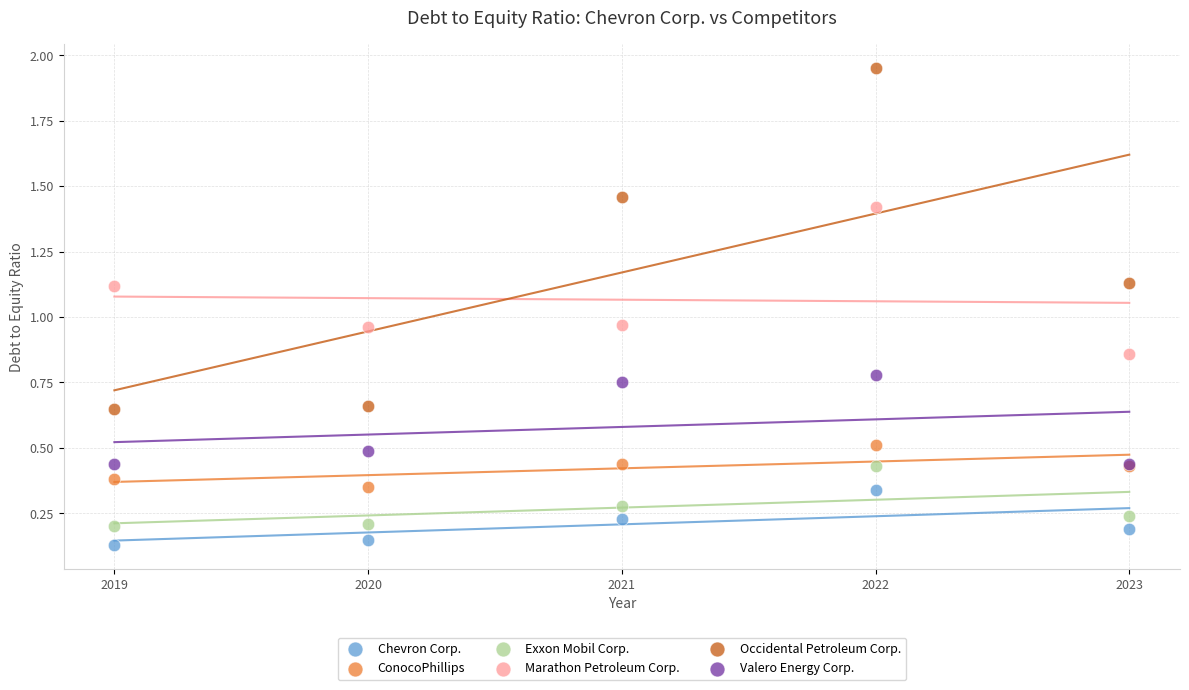

What is the X range (max minus min) for the scatter plot?

4.0